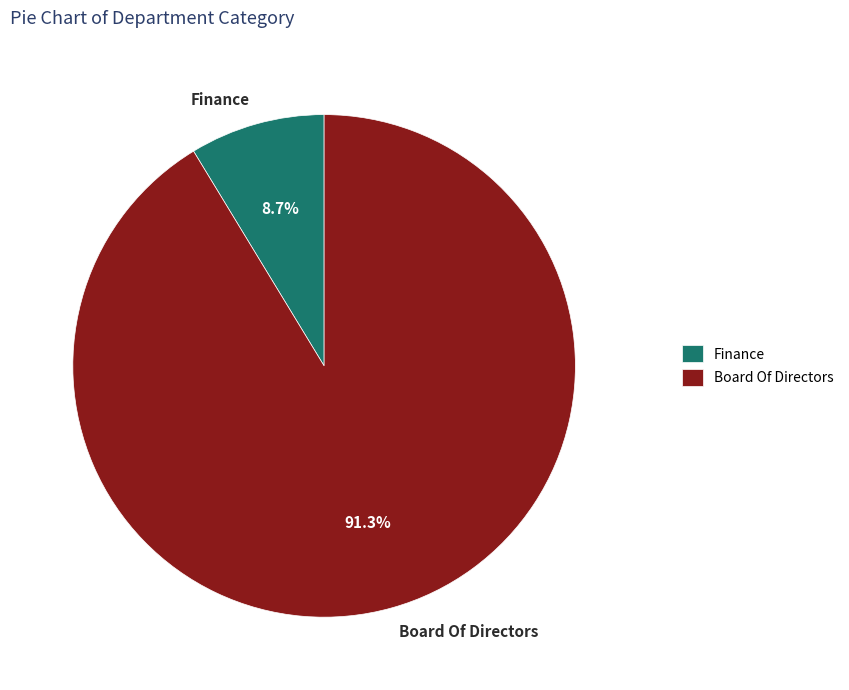

Which has a higher value, Finance or Board Of Directors?

Board Of Directors